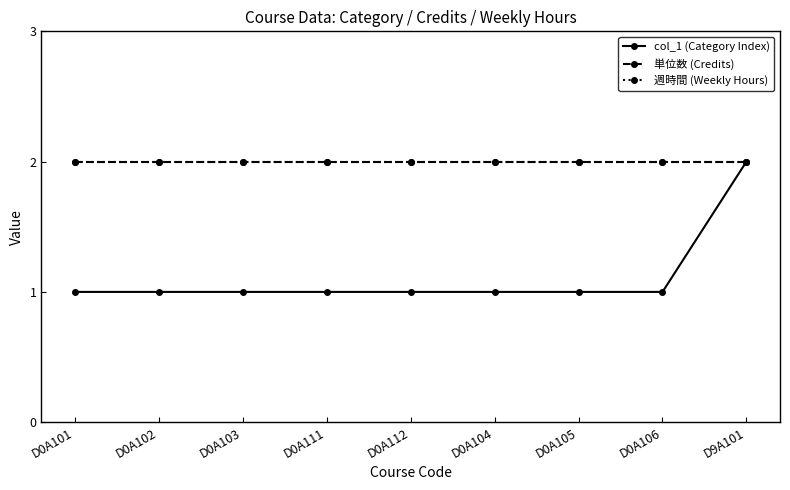

True or false: 単位数 (Credits) has a value of 2 at D0A104.

True